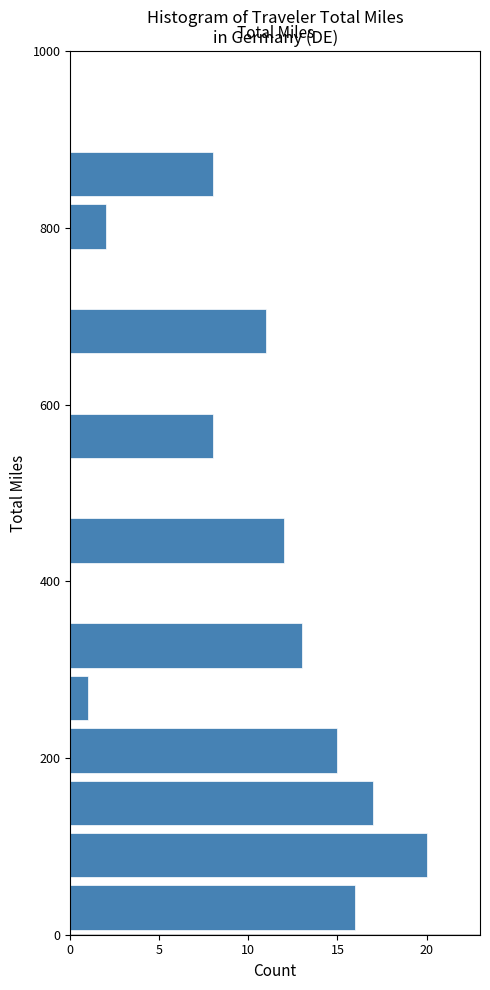

Read against the y-axis, roughly where is the centre of the longest bar?

100